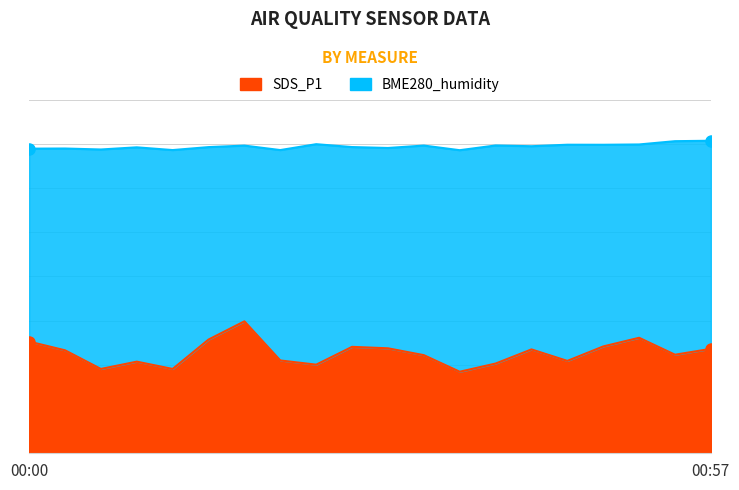

Between 00:39 and 00:06, which is larger?

00:39